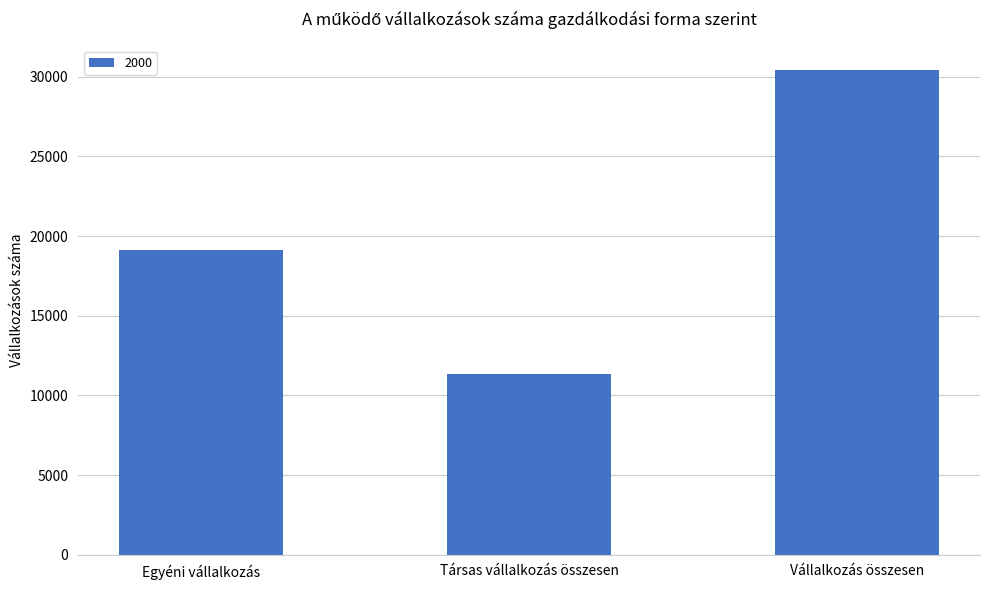

Rank the categories by value from lowest to highest.

Társas vállalkozás összesen, Egyéni vállalkozás, Vállalkozás összesen